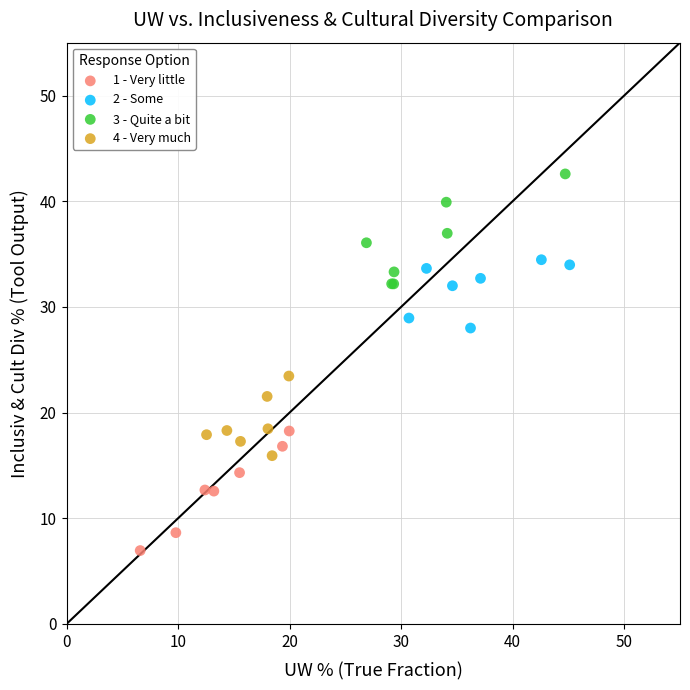

Which series reaches the minimum Y coordinate?

1 - Very little